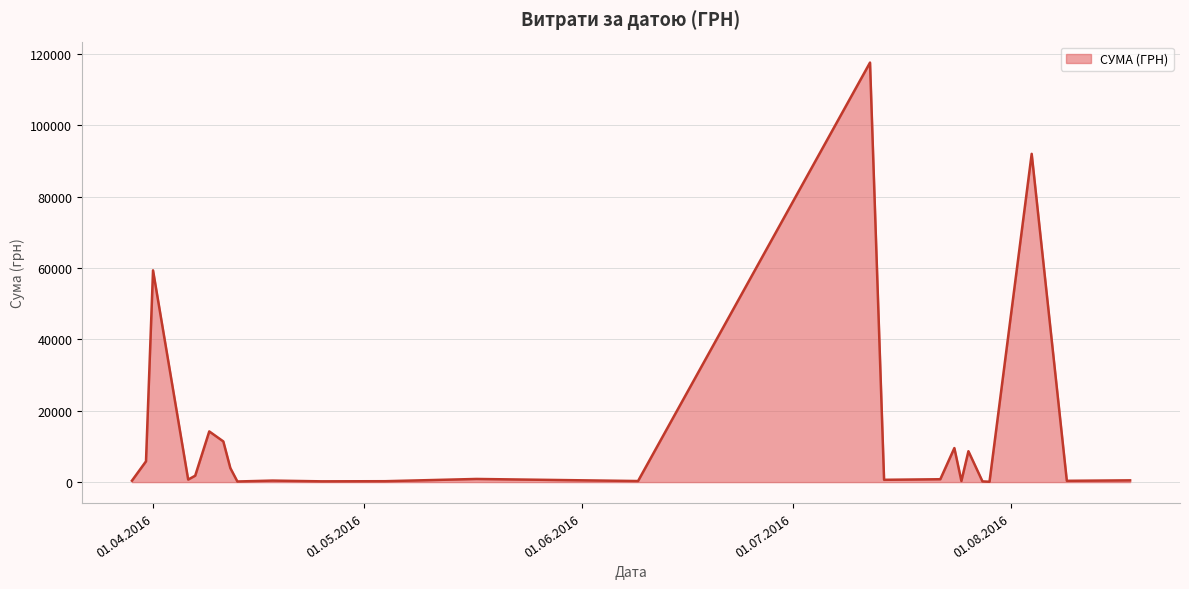

What is the difference between the second highest and minimum values?

91901.1